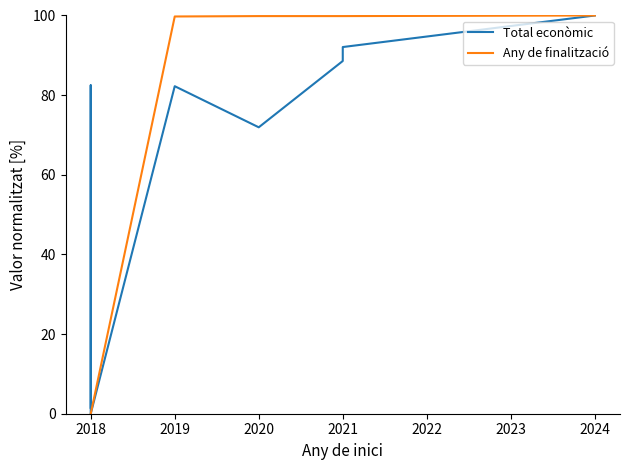

What is the average value of the Any de finalització series?

62.4